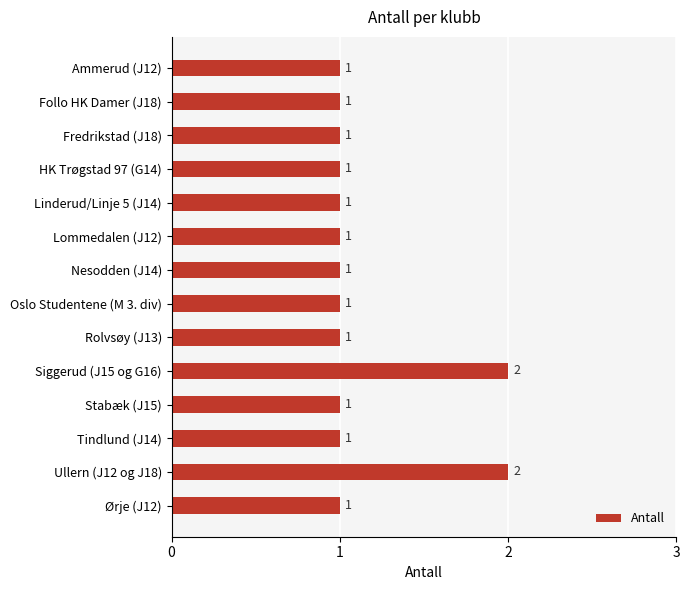

How many values are between 1 and 2?

14